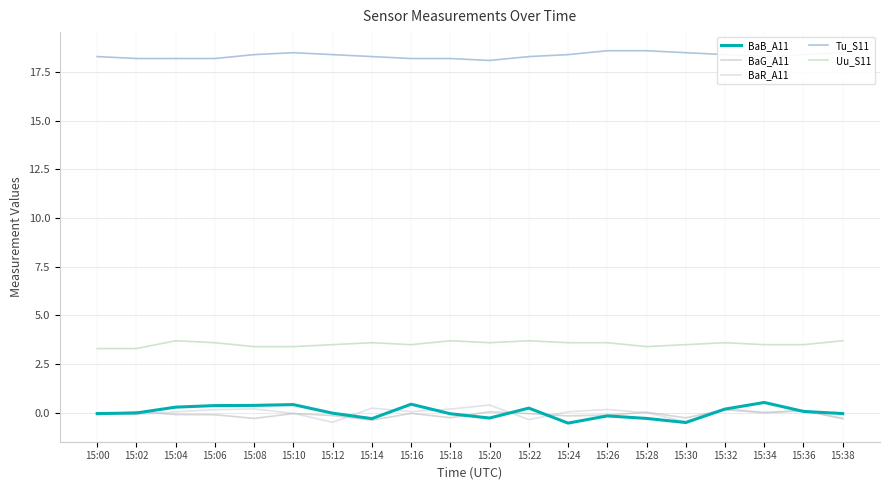

True or false: BaG_A11 and BaB_A11 intersect in this chart.

True